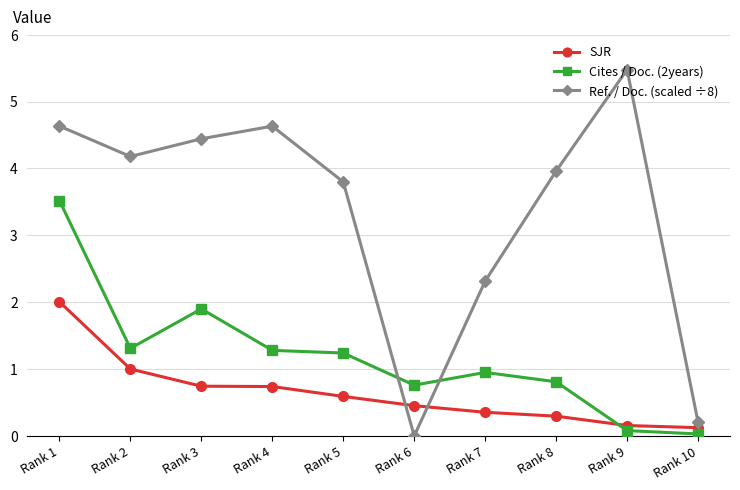

Is this an area chart (filled region under the line)?

No